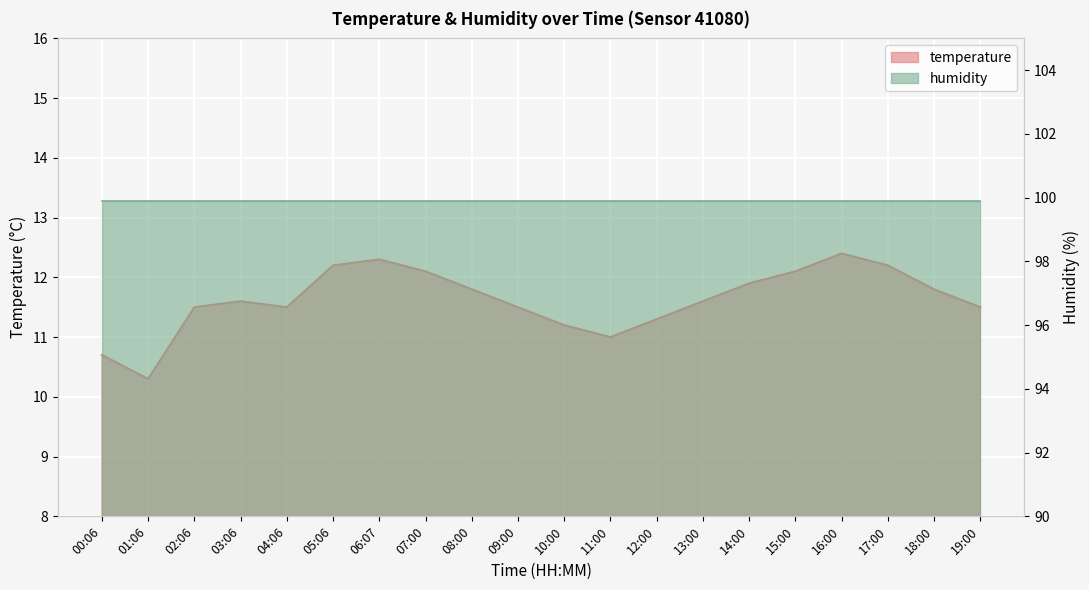

Rank the categories by value from lowest to highest.

01:06, 00:06, 11:00, 10:00, 12:00, 02:06, 04:06, 09:00, 19:00, 03:06, 13:00, 08:00, 18:00, 14:00, 07:00, 15:00, 05:06, 17:00, 06:07, 16:00